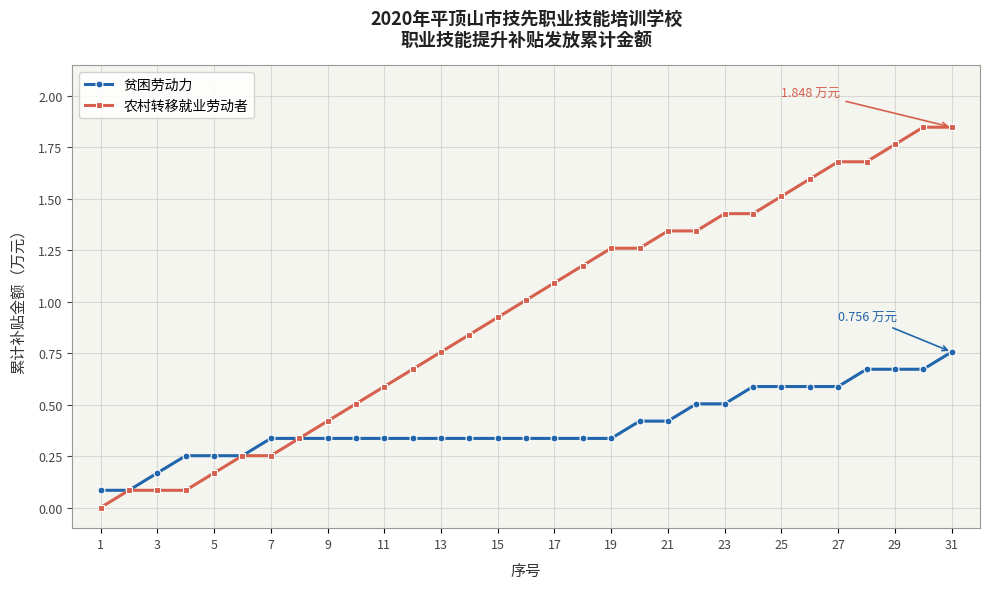

How many lines are shown in the chart?

2